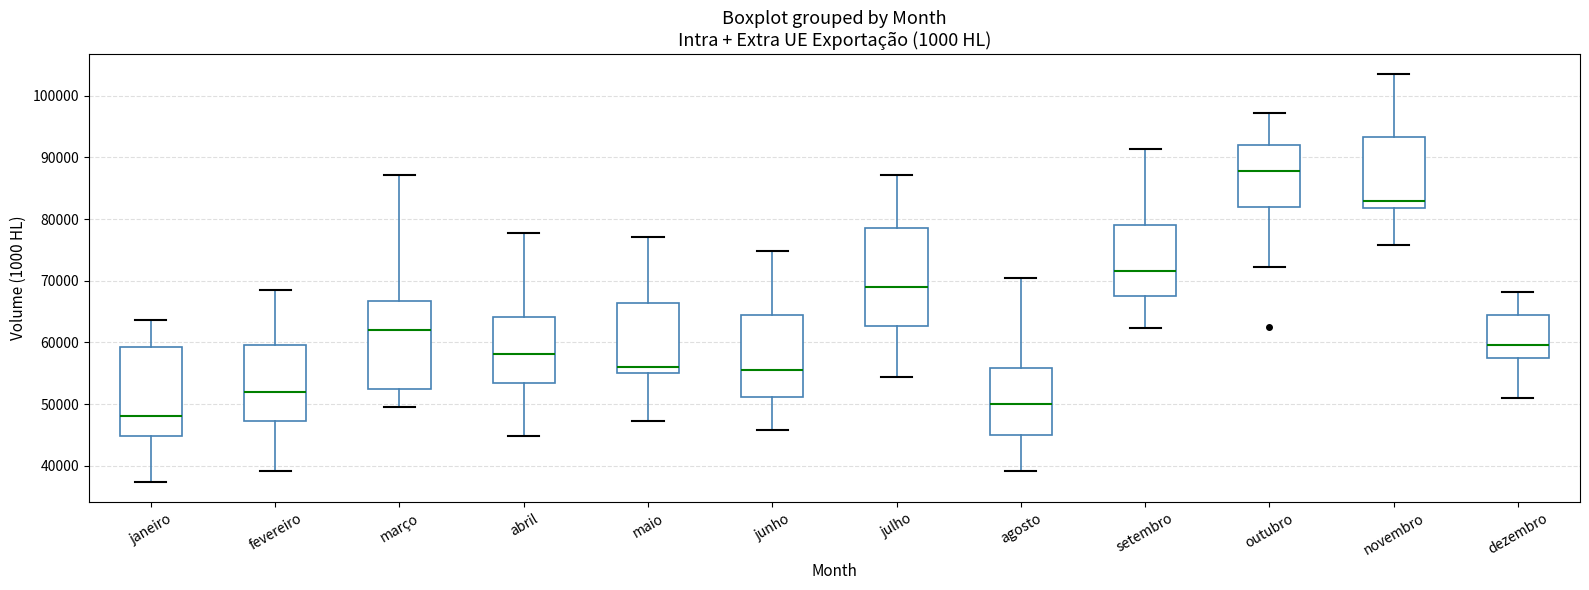

Where is the upper edge of the box for outubro on the y-axis? The values are not printed on the chart, so give them approximately, as read against the axis.

92000